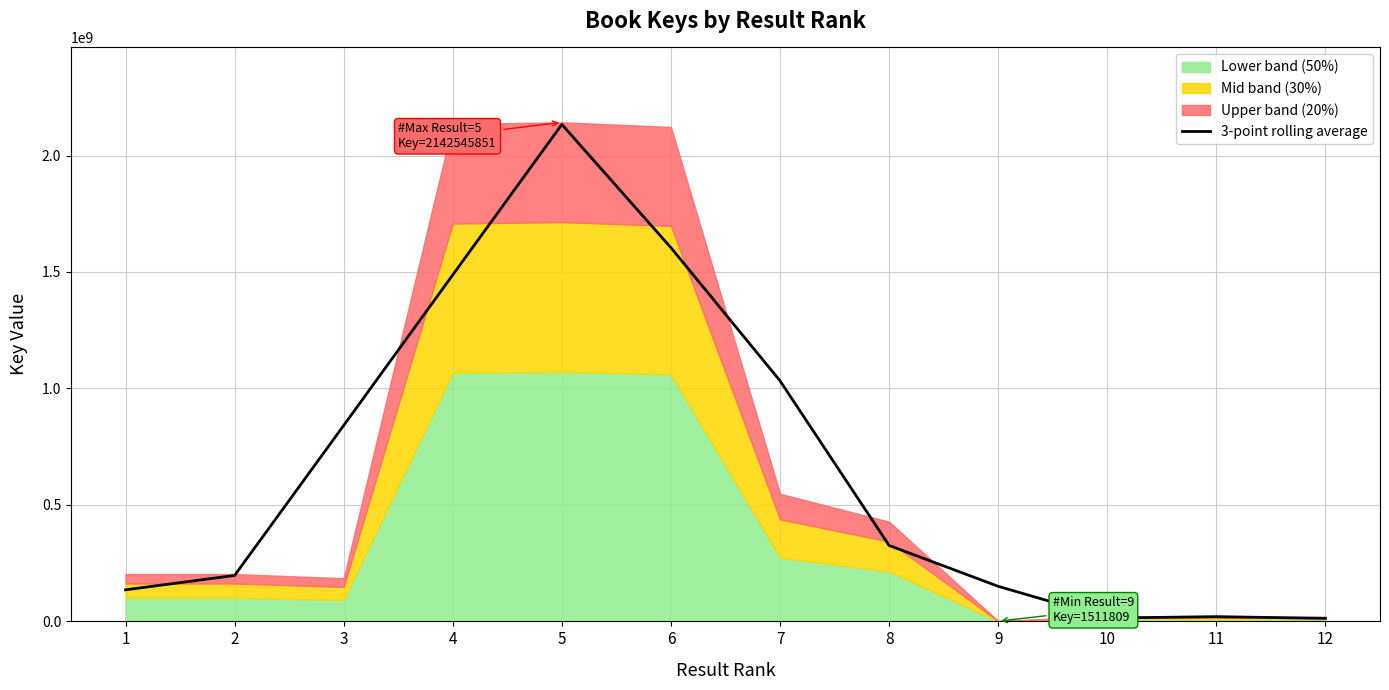

How many lines are shown in the chart?

1